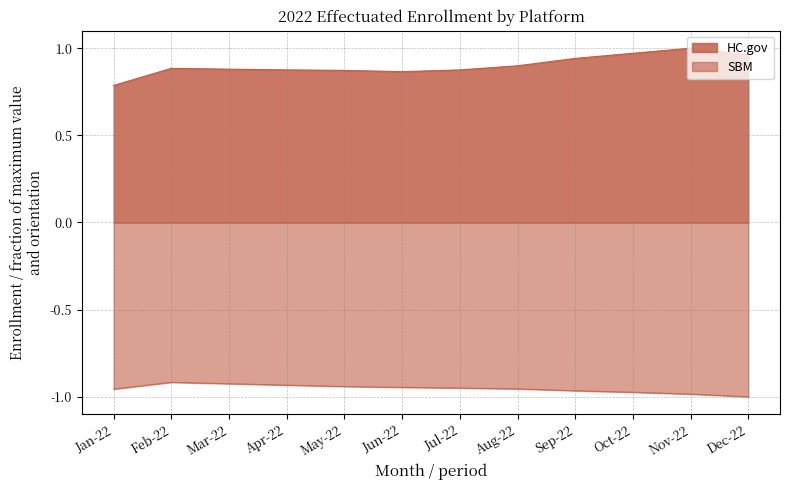

What are all the series names shown in the legend?

HC.gov, SBM